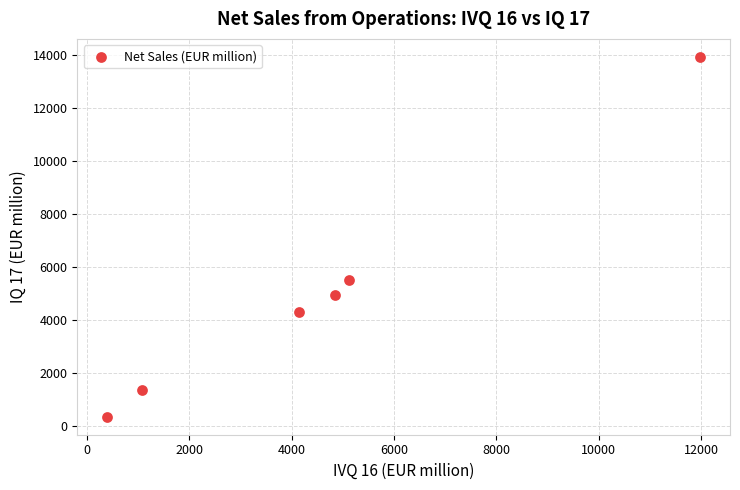

What Y value in the scatter plot is closest to 7145?

5515